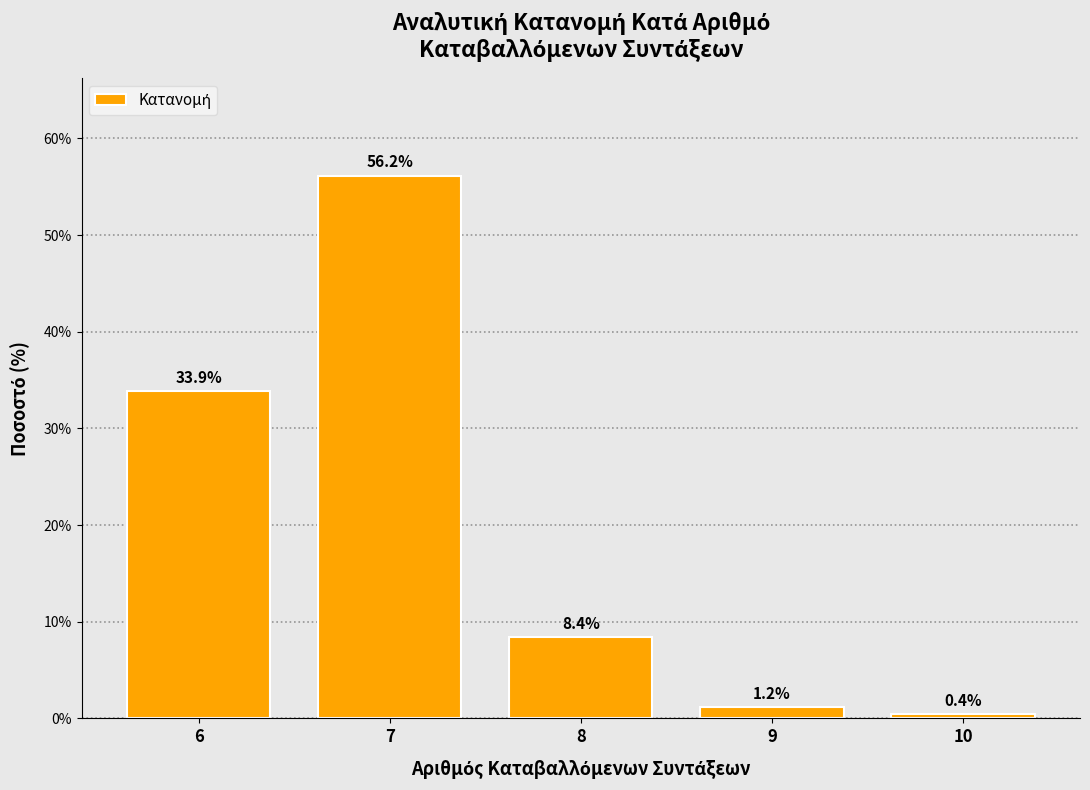

Reading left to right, extract all data points from this chart.

6=33.9	7=56.2	8=8.4	9=1.2	10=0.4